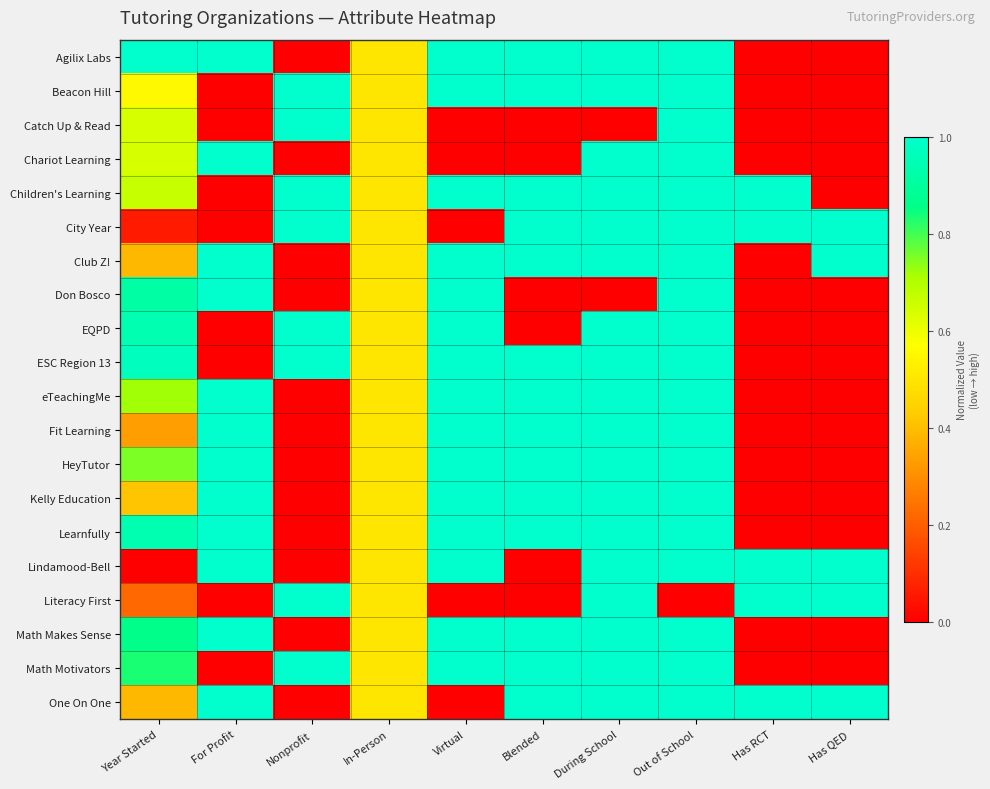

Rank the series at For Profit from highest to lowest value.

Agilix Labs, Chariot Learning, Club Z!, Don Bosco, eTeachingMe, Fit Learning, HeyTutor, Kelly Education, Learnfully, Lindamood-Bell, Math Makes Sense, One On One, Beacon Hill, Catch Up & Read, Children's Learning, City Year, EQPD, ESC Region 13, Literacy First, Math Motivators